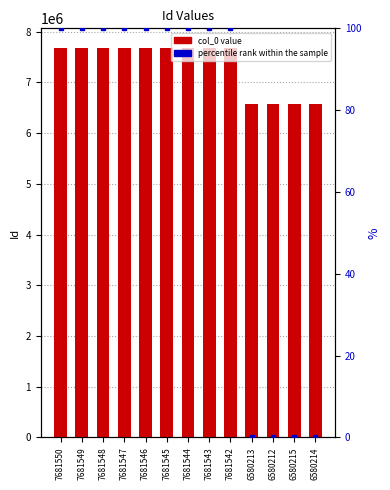

Between 6580213 and 7681549, which is larger?

7681549